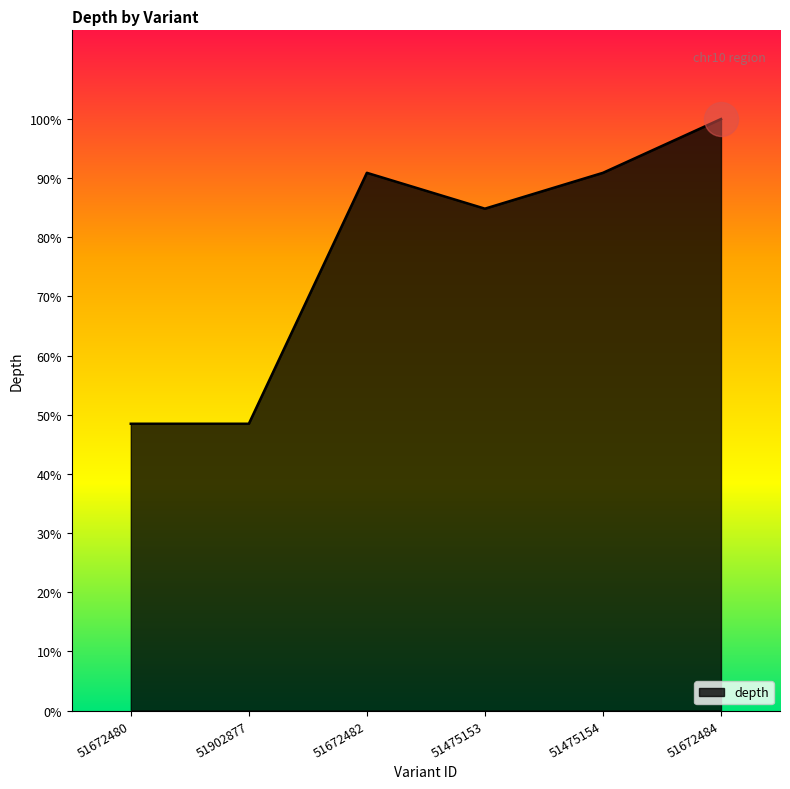

Is this an area chart (filled region under the line)?

Yes